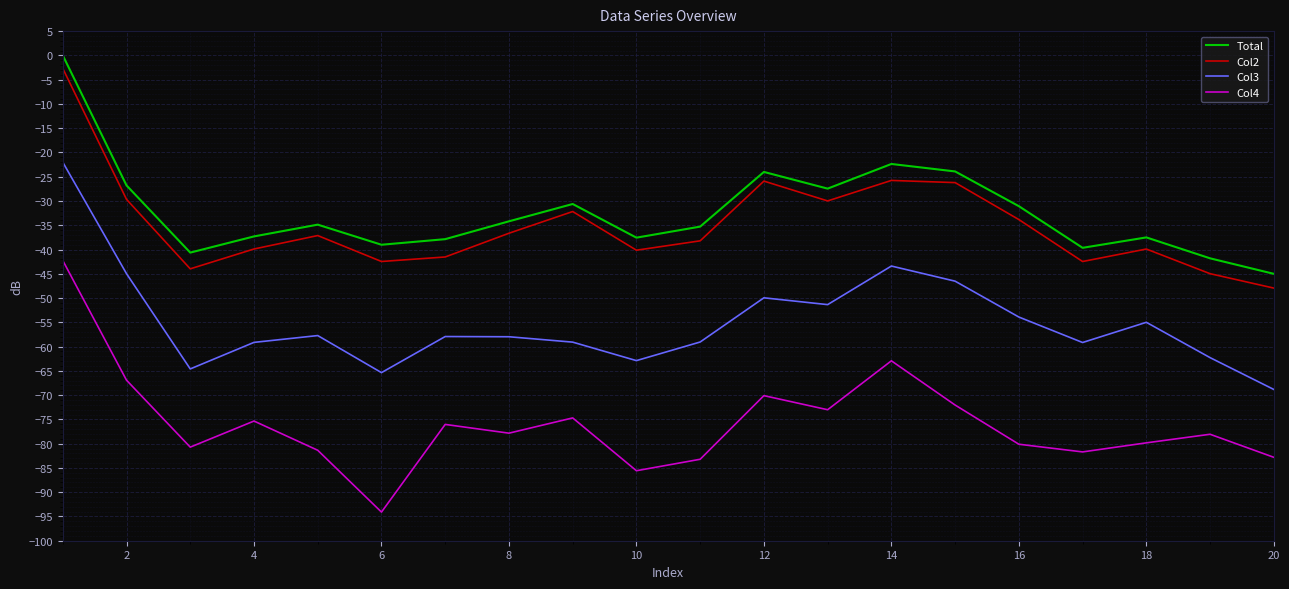

Which series has the largest range (max minus min)?

Col4